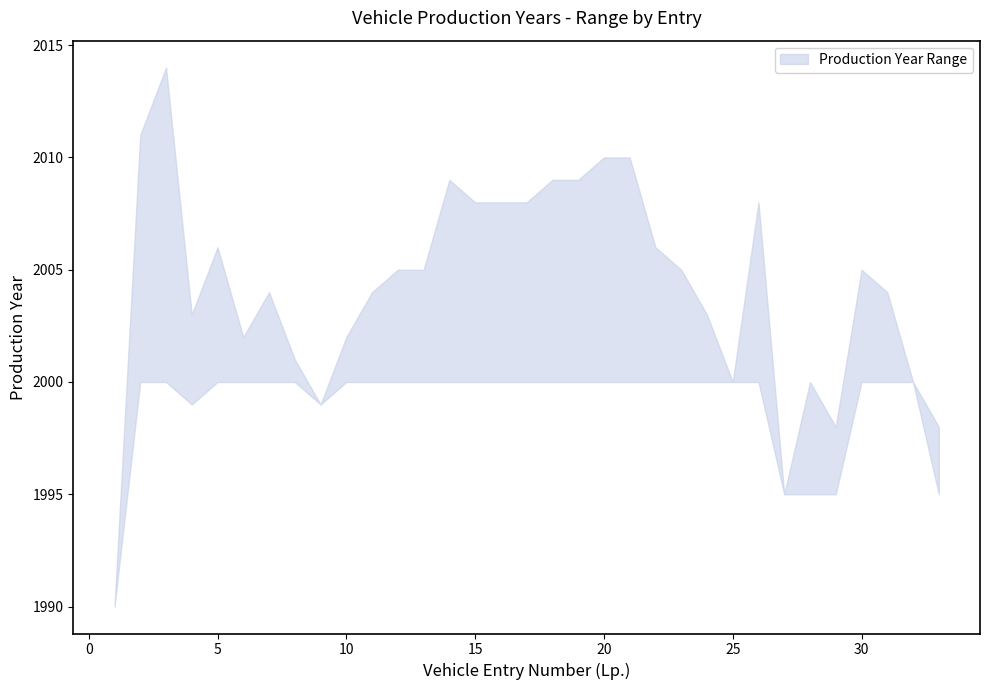

True or false: year_lower and year_upper cross at least once.

False